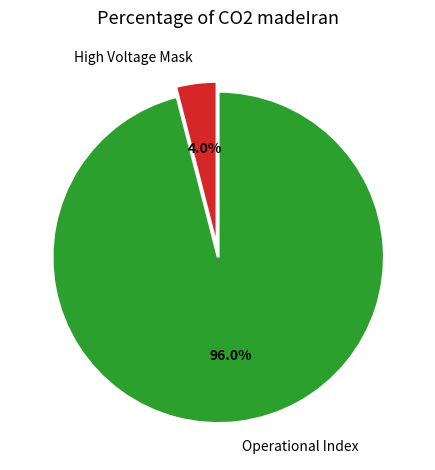

Which has a higher value, High Voltage Mask or Operational Index?

Operational Index